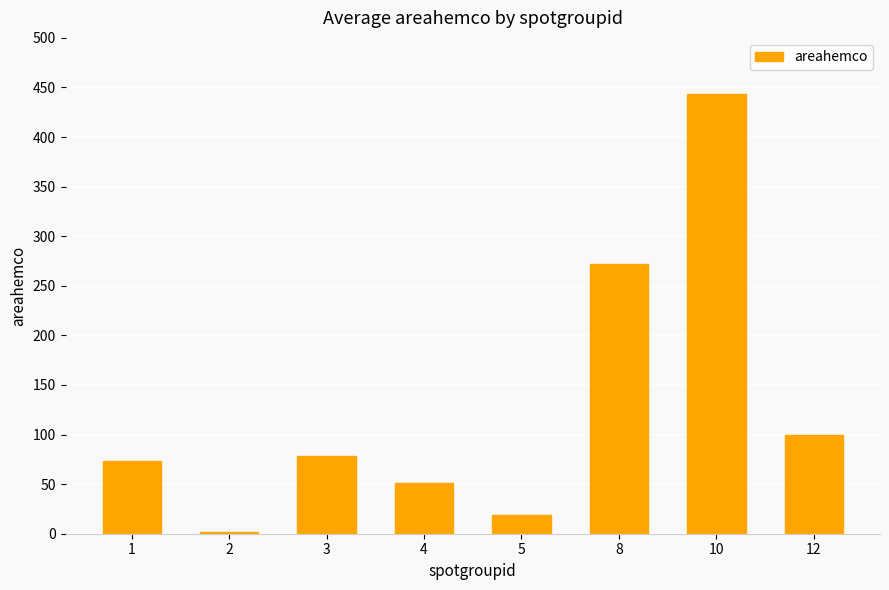

Count the number of values greater than 77.

4